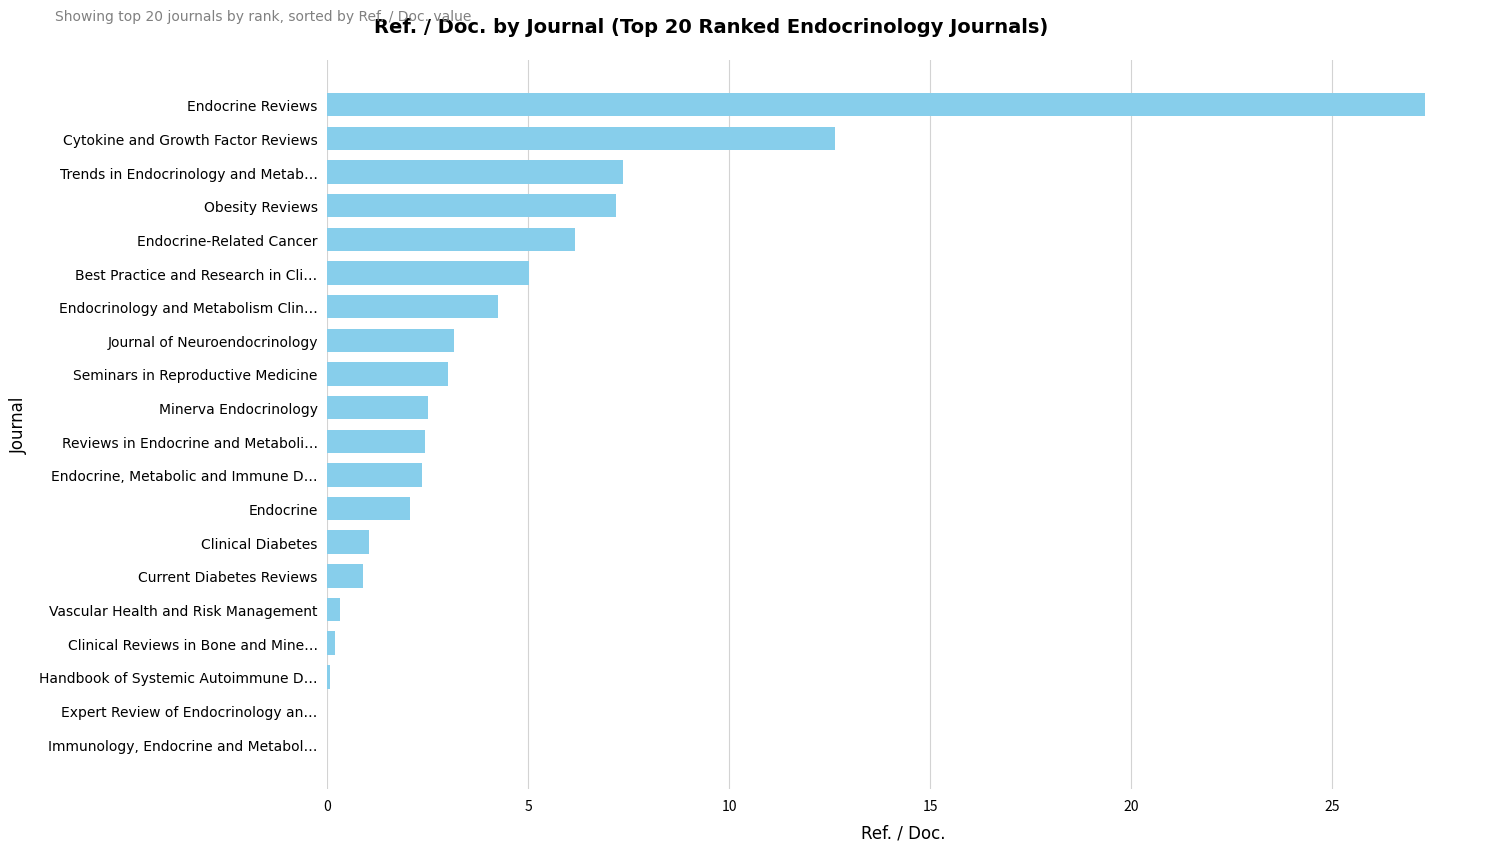

Which has a higher value, Expert Review of Endocrinology an… or Endocrine?

Endocrine